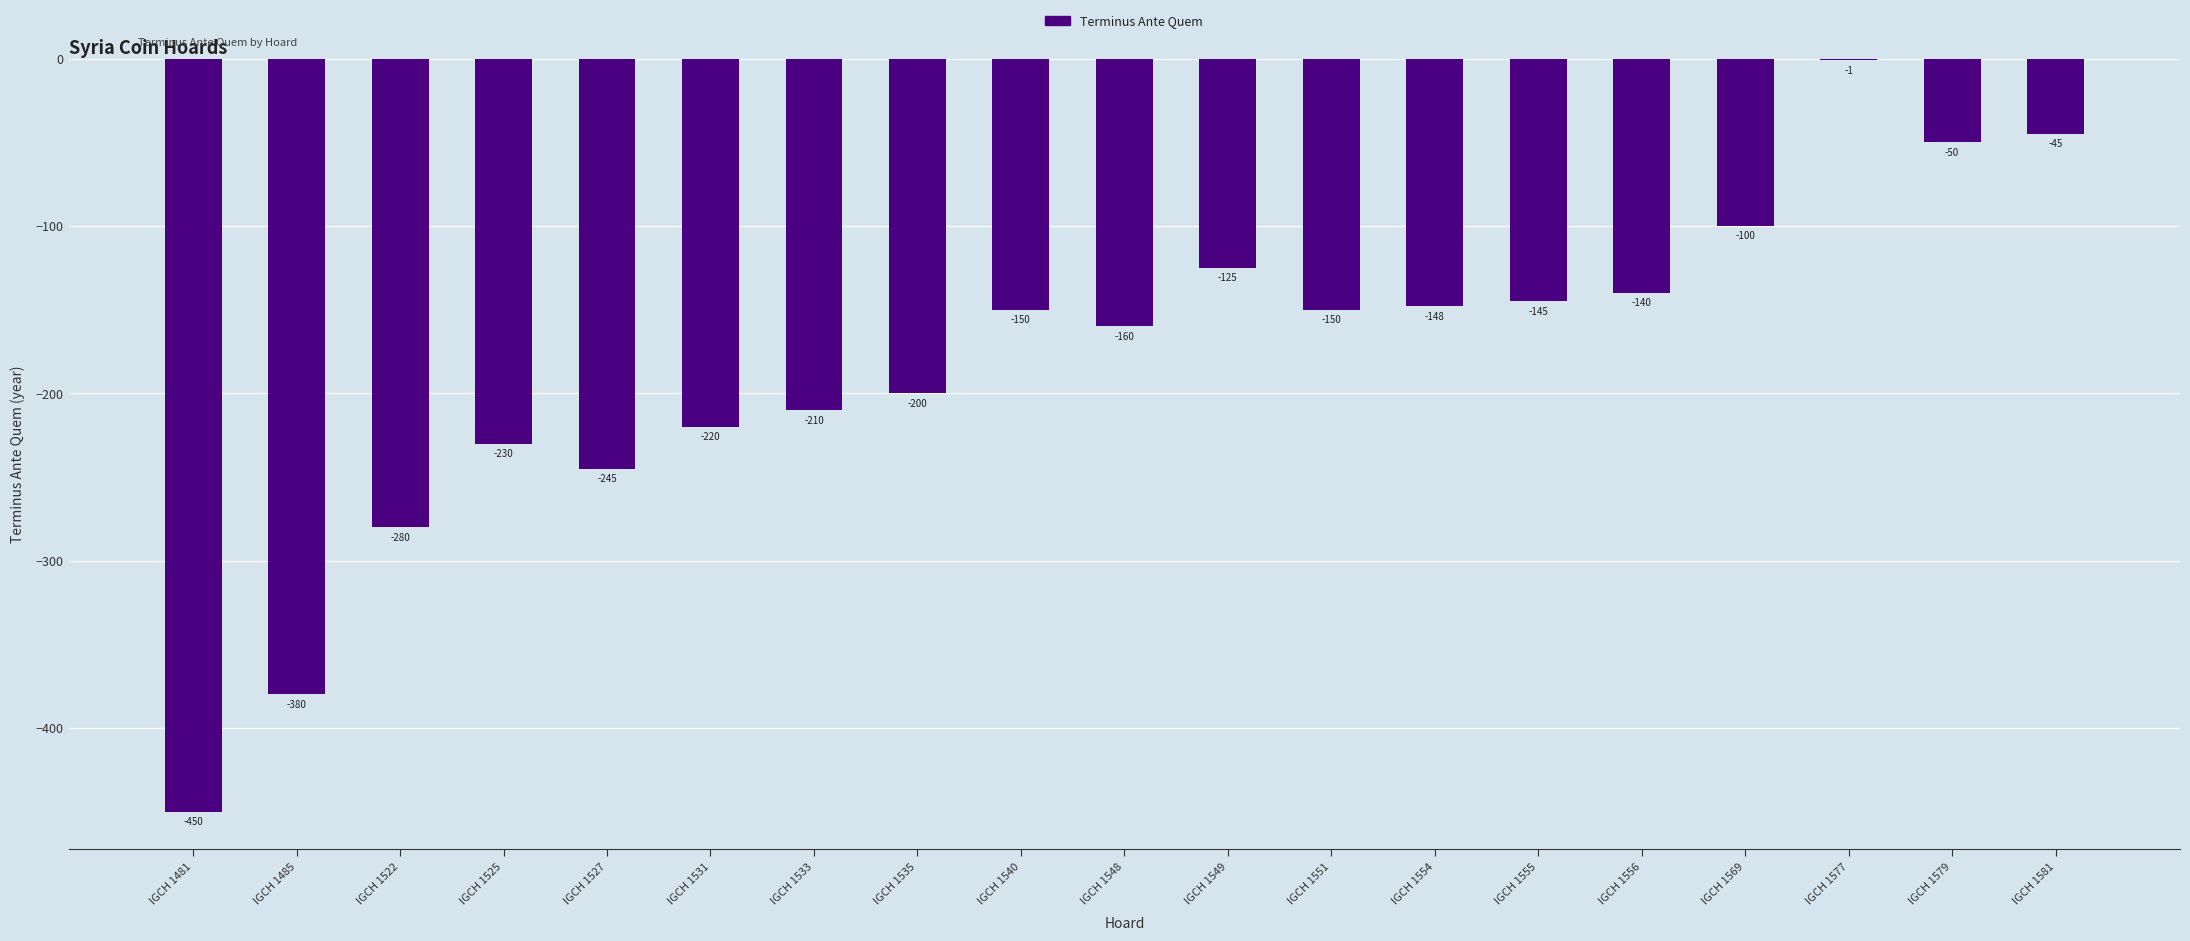

Which category has the highest value across all series?

IGCH 1577